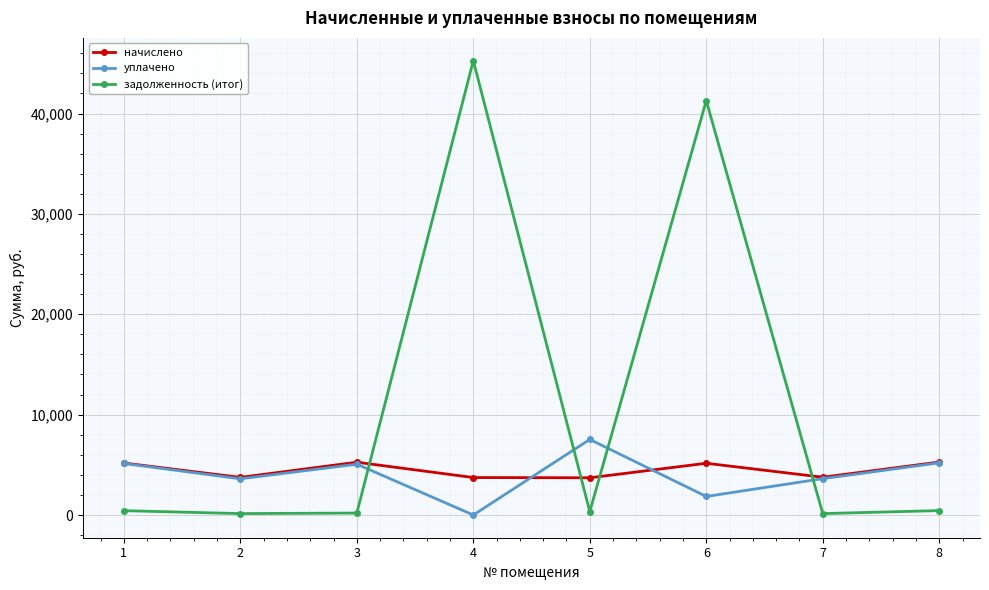

What is the average value of the уплачено series?

4000.5